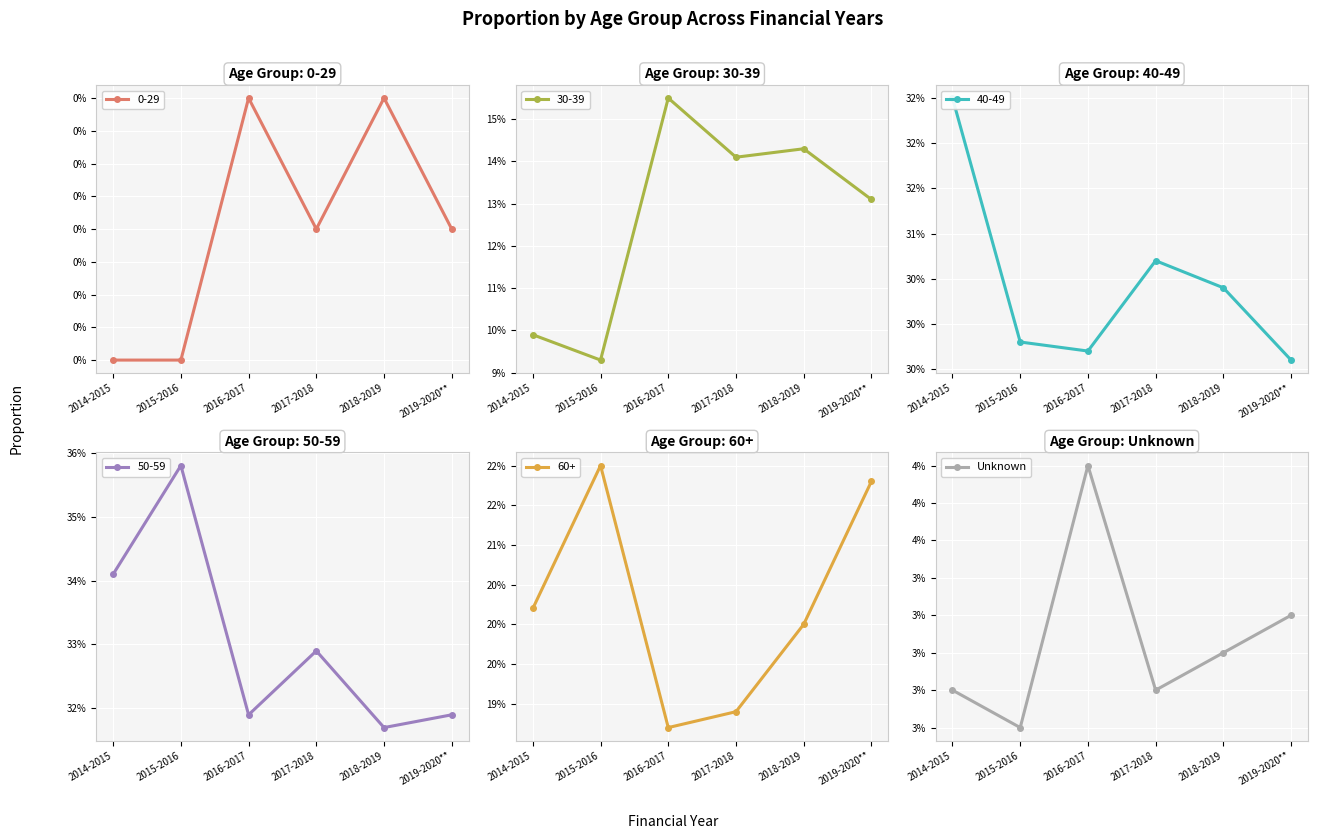

The chart shows a value of 0.1 at 2014-2015. True or false?

False